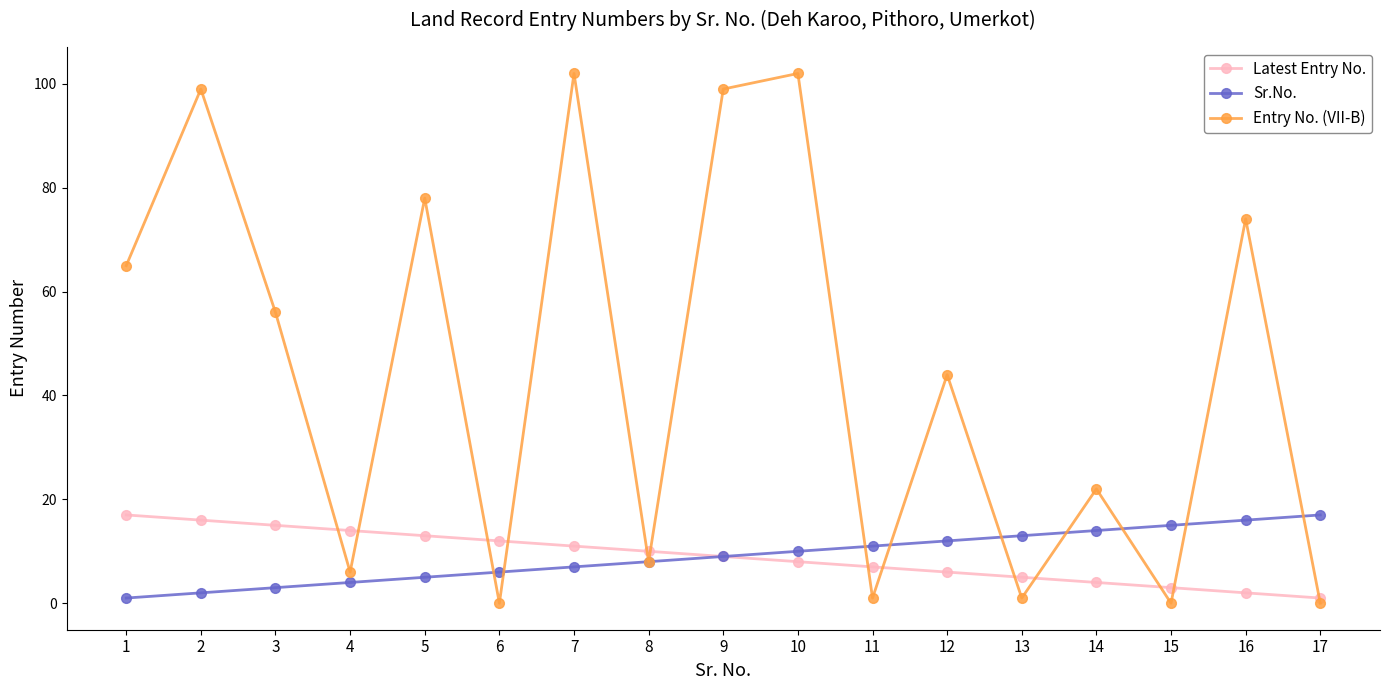

True or false: Latest Entry No. has more than 2 interior local peaks.

False